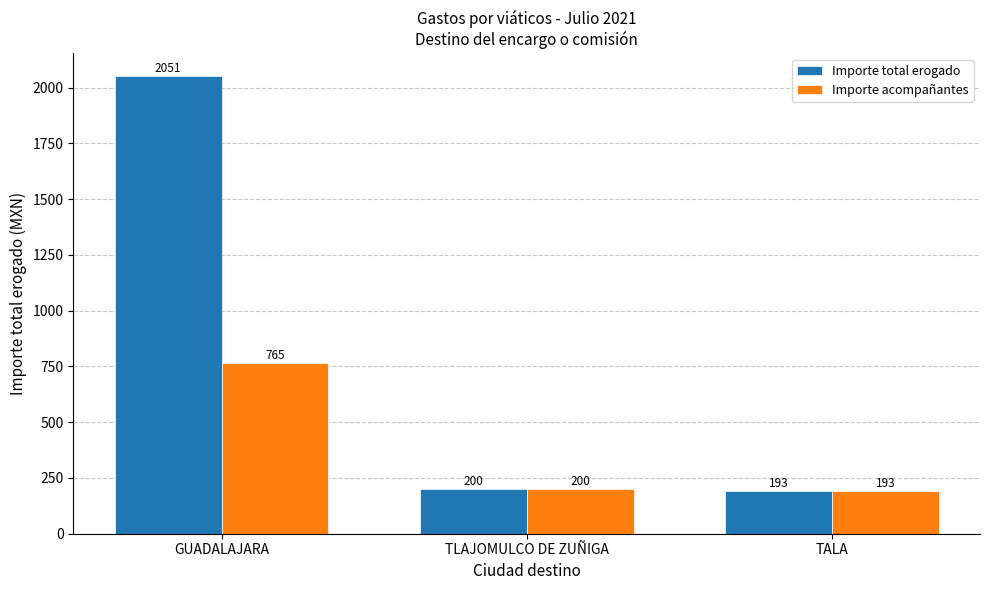

What is the maximum value shown in the chart?

2051